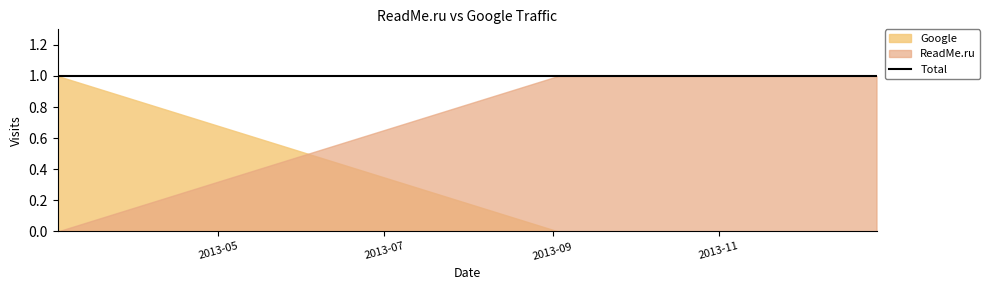

What is the approximate value of ReadMe.ru at 2013-09-03?

1